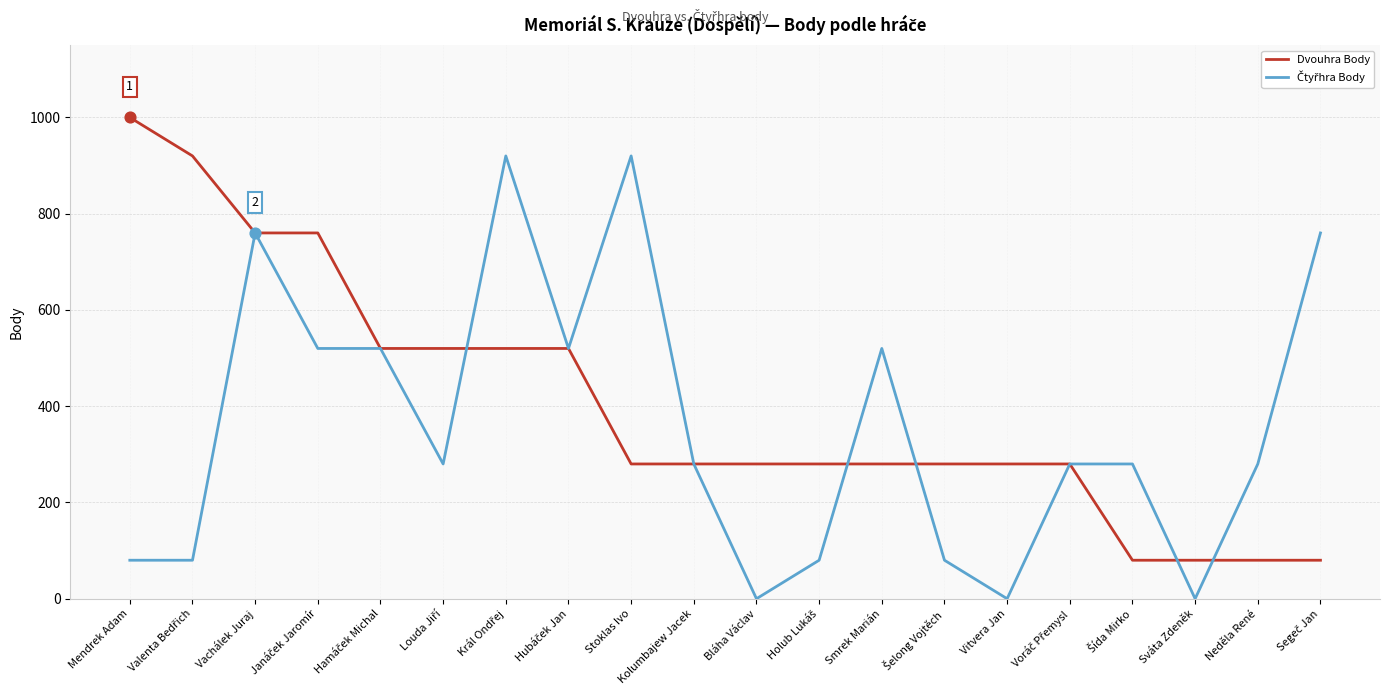

At which label does Dvouhra Body reach its peak?

Mendrek Adam